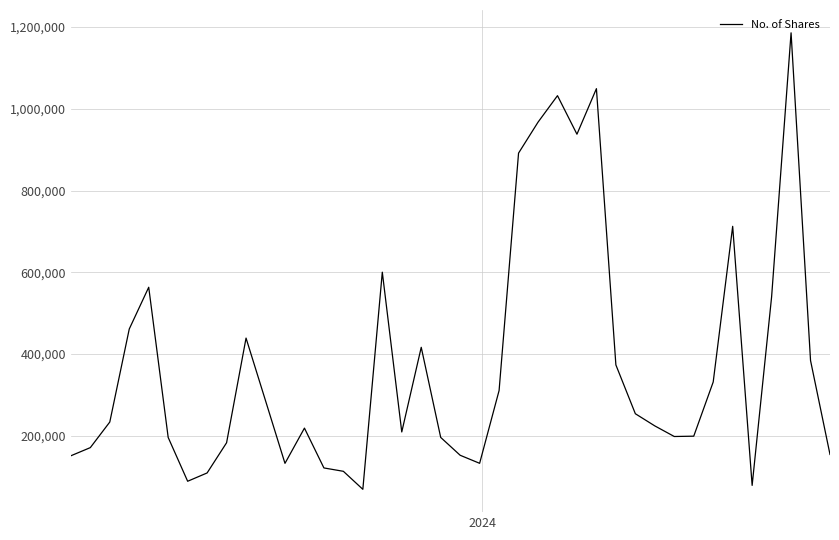

What is the difference between the maximum and minimum values?

1117251